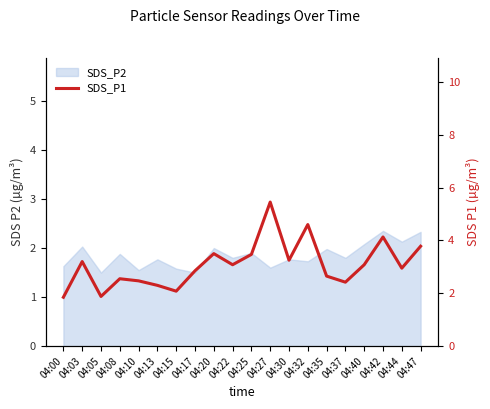

What is the value of the 5th point from the left?

2.5